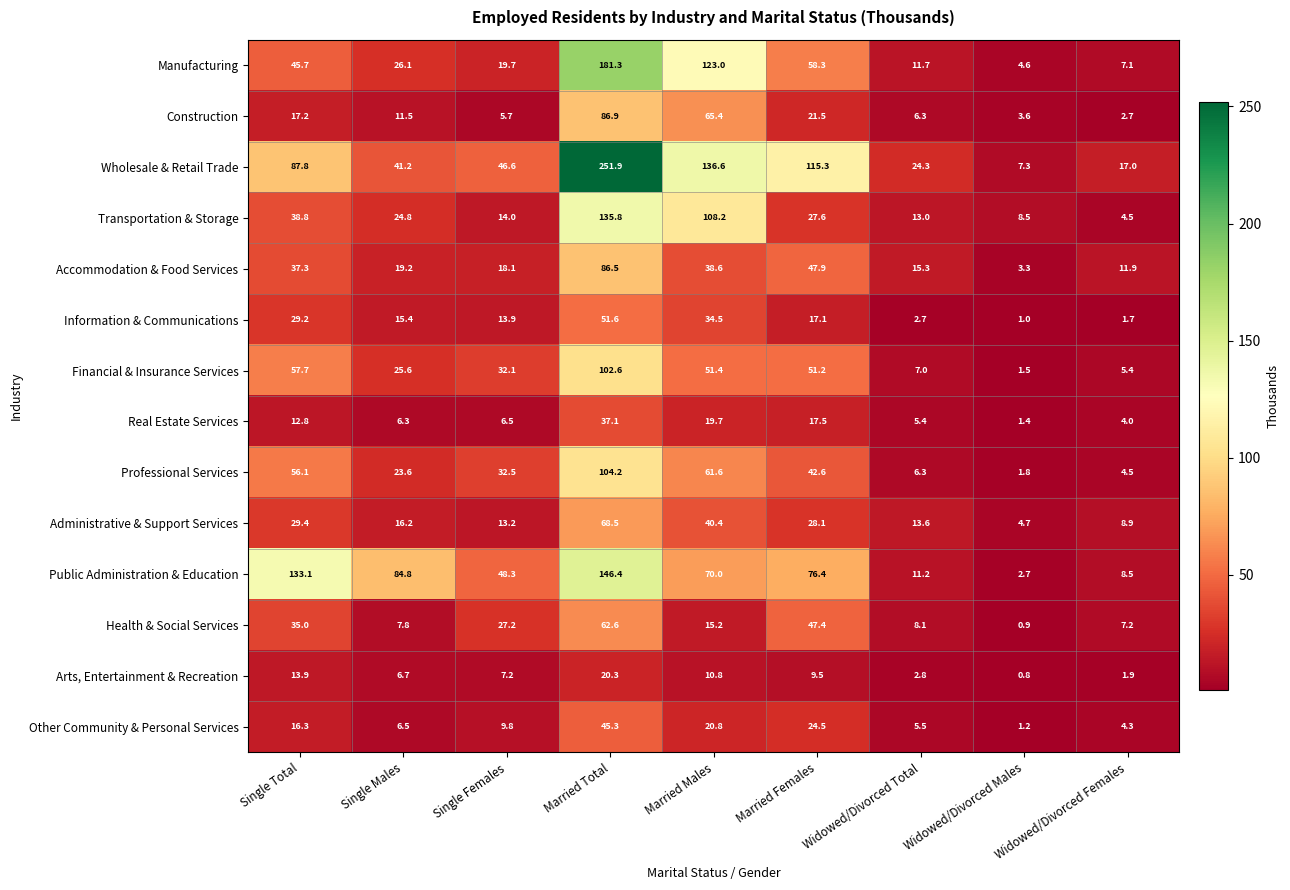

What is the sum of all Real Estate Services values?

110.7